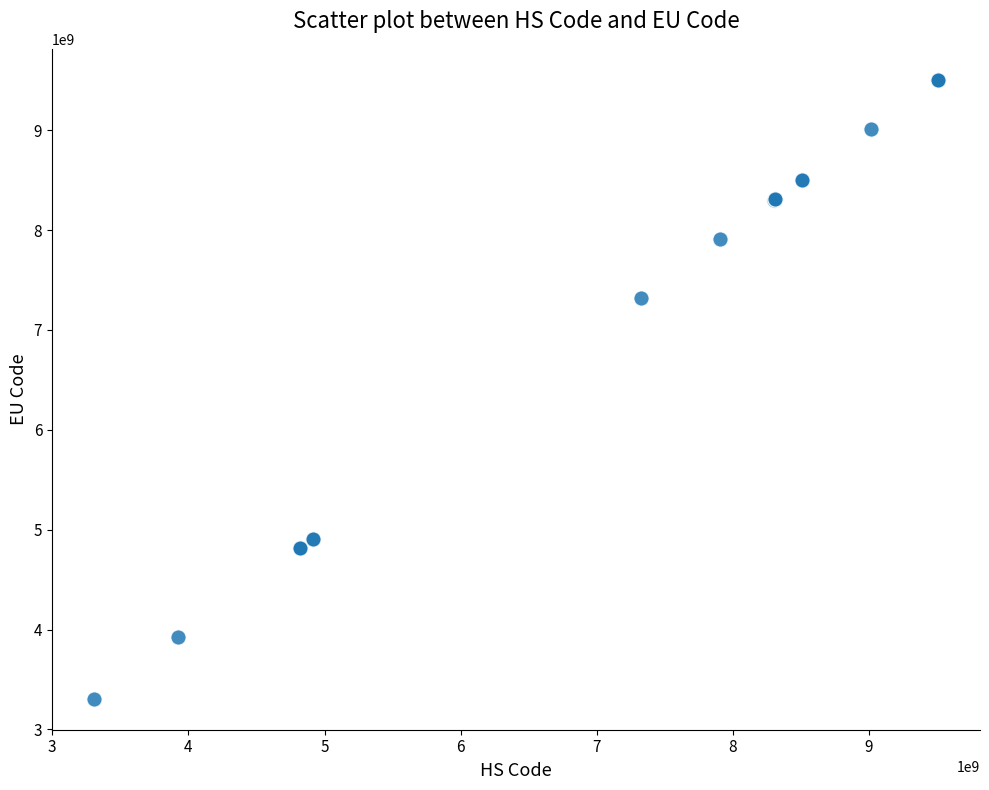

What Y value in the scatter plot is closest to 6406159000?

7323930090